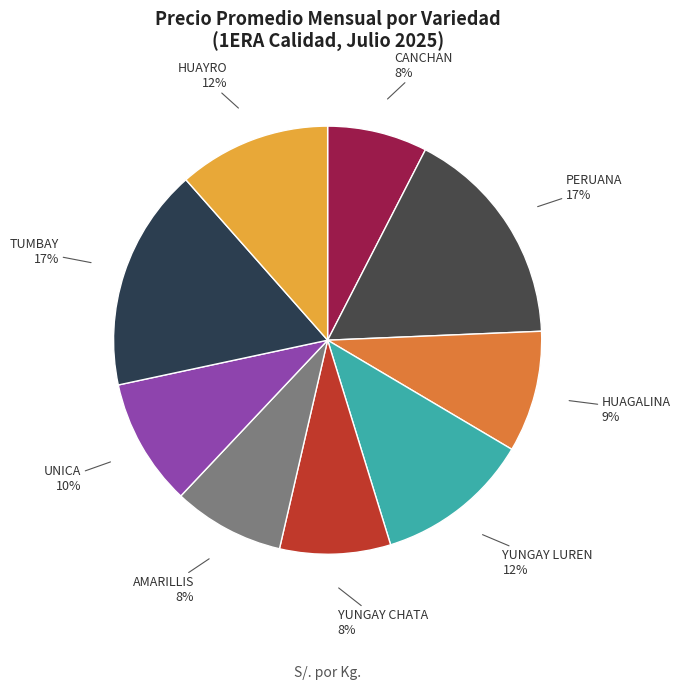

To the nearest percent, what percentage of the pie is TUMBAY?

17%